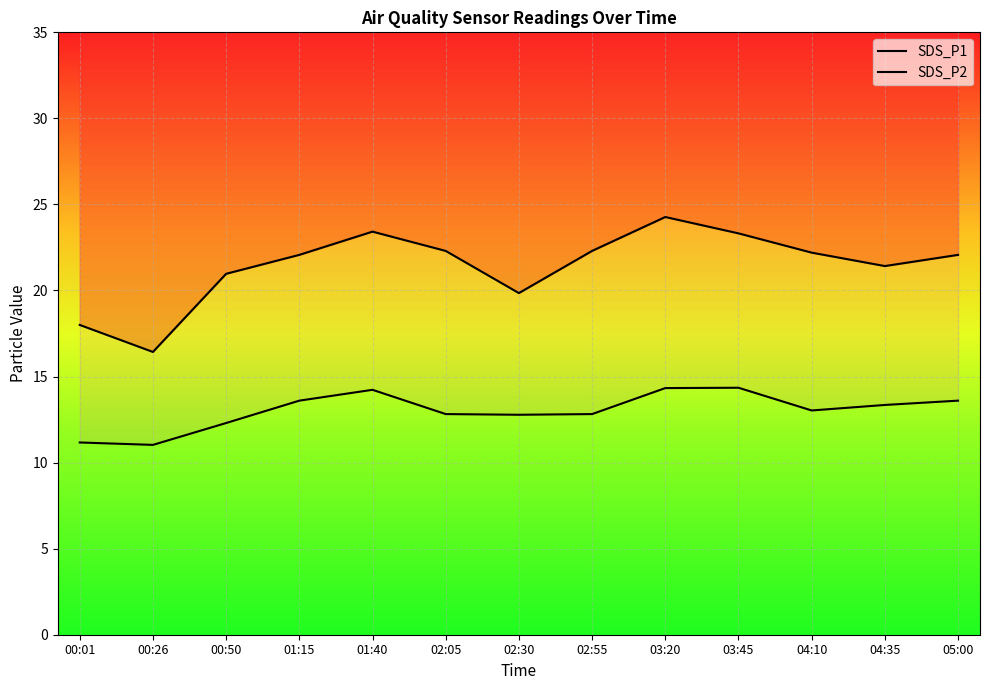

At 01:15, list the series in order from smallest to largest.

SDS_P2, SDS_P1